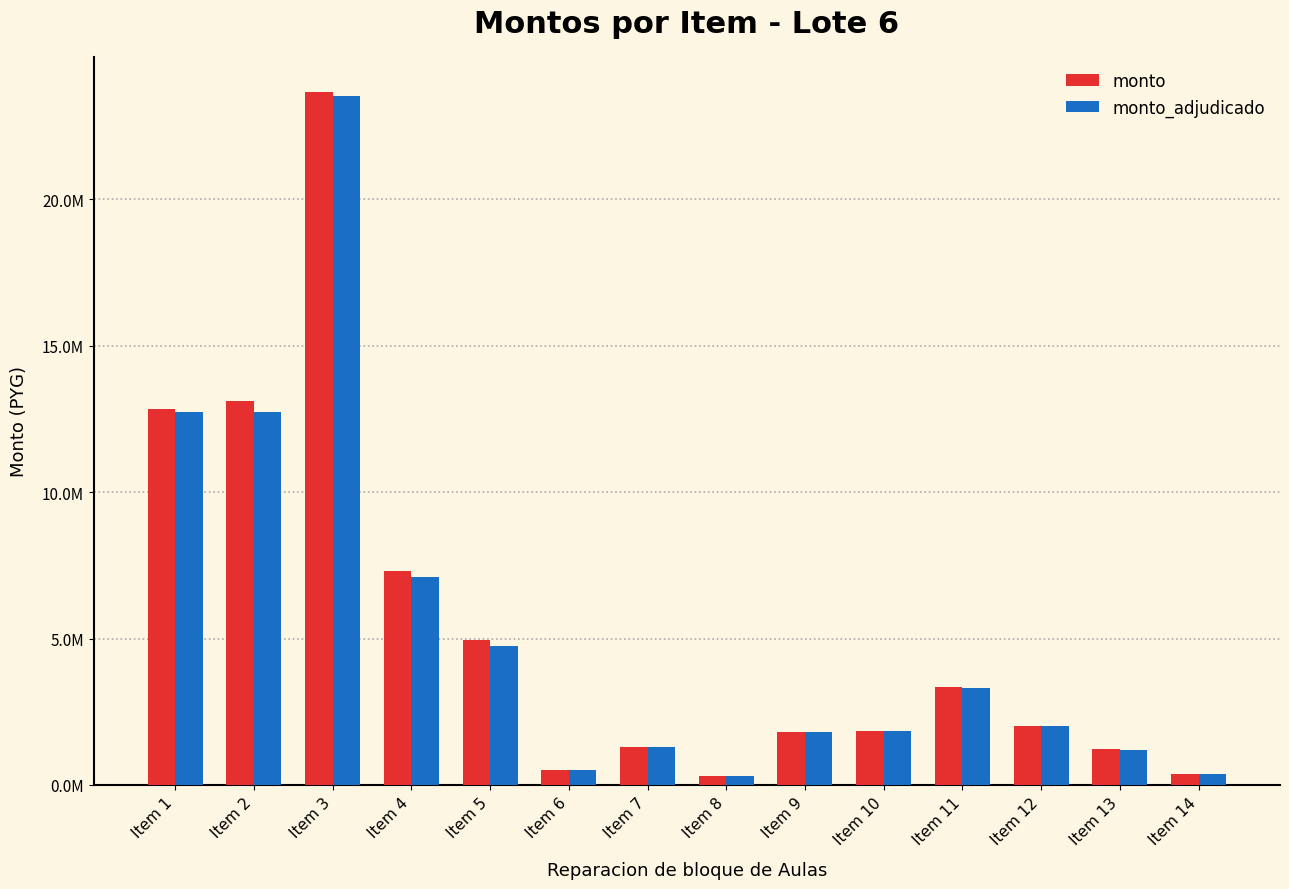

Where does the monto_adjudicado series first go above 2002000?

Item 1